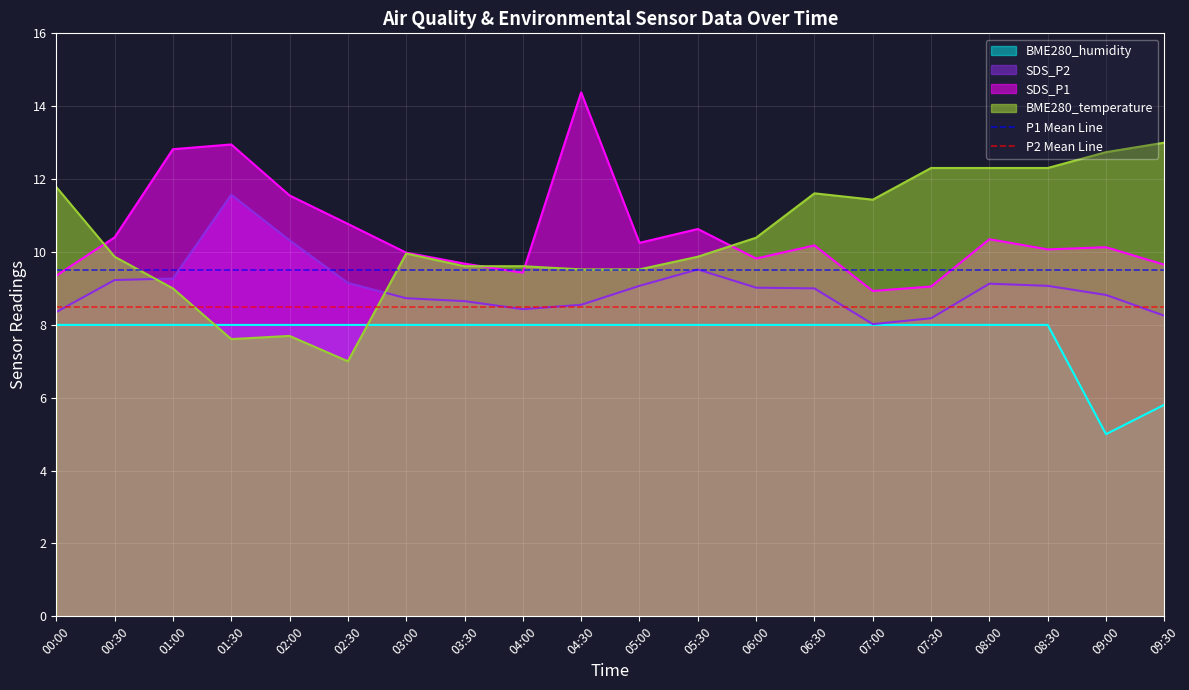

At which label is P1 Mean Line closest to 9?

00:00